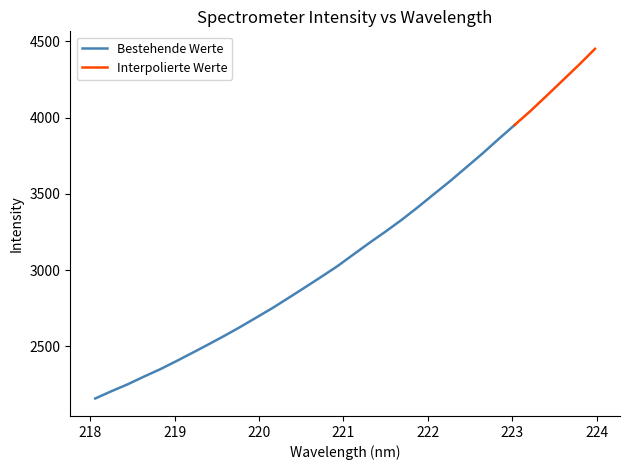

Where does the data first go above 3102?

221.1174